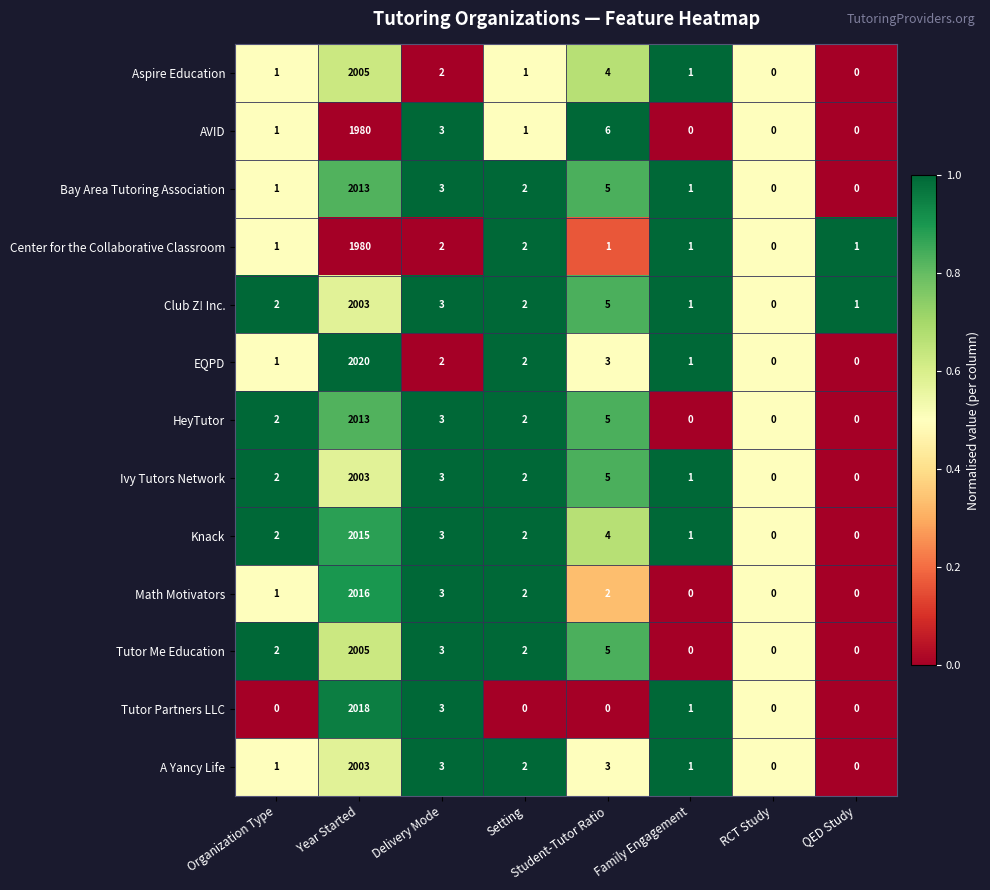

Which series has the largest total across all categories?

EQPD